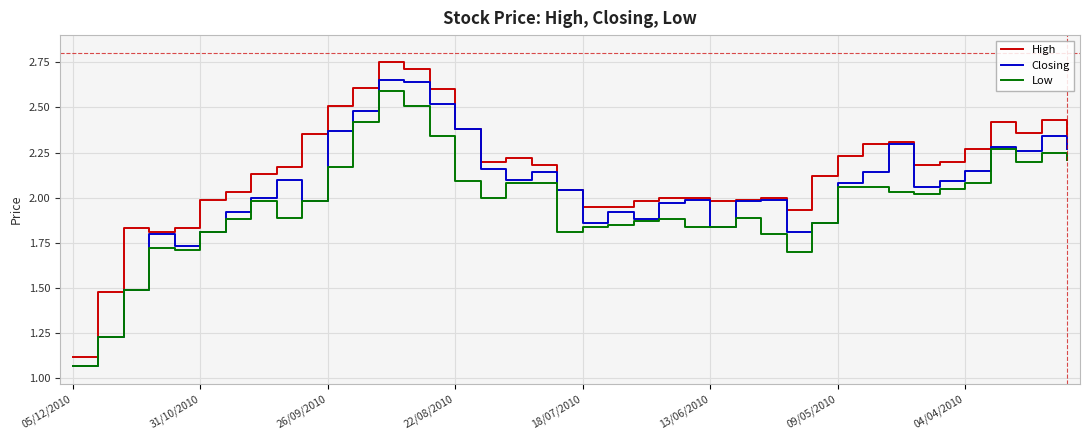

Which series has the widest spread of values?

High